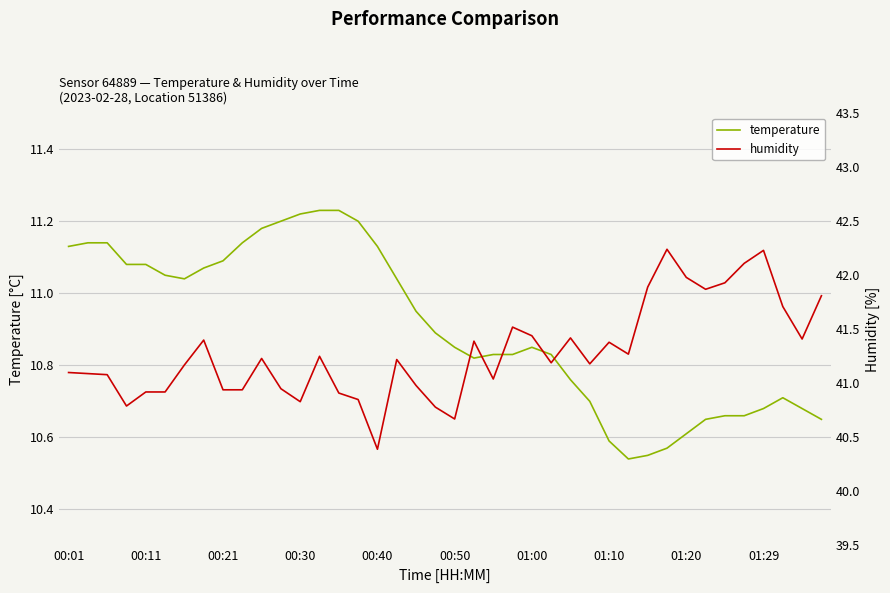

True or false: temperature has a value of 11.1 at 00:21.

True